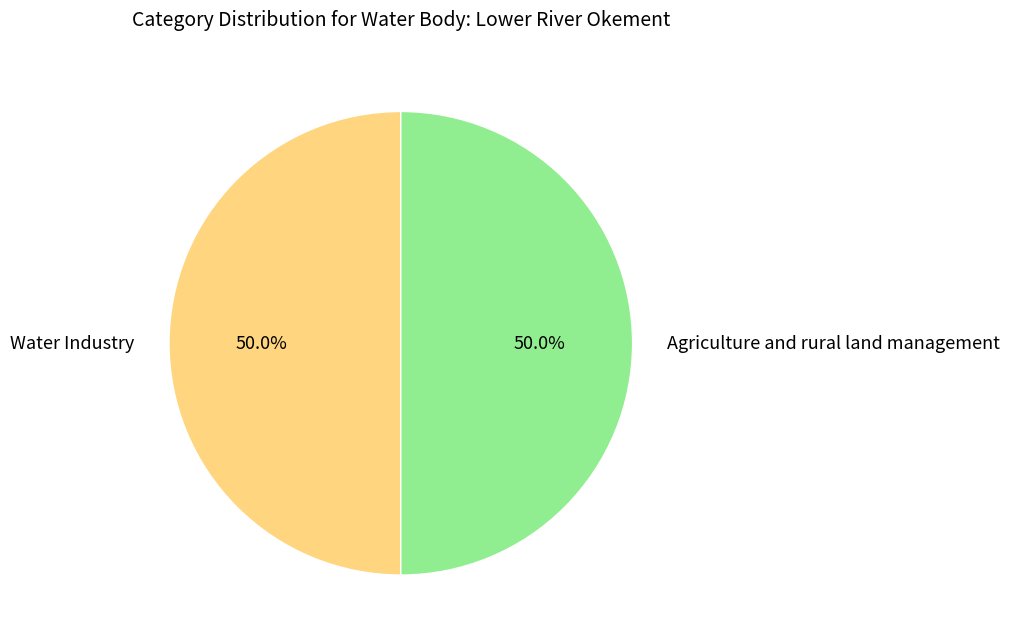

Combined, what portion of the pie is Water Industry and Agriculture and rural land management?

100.0%